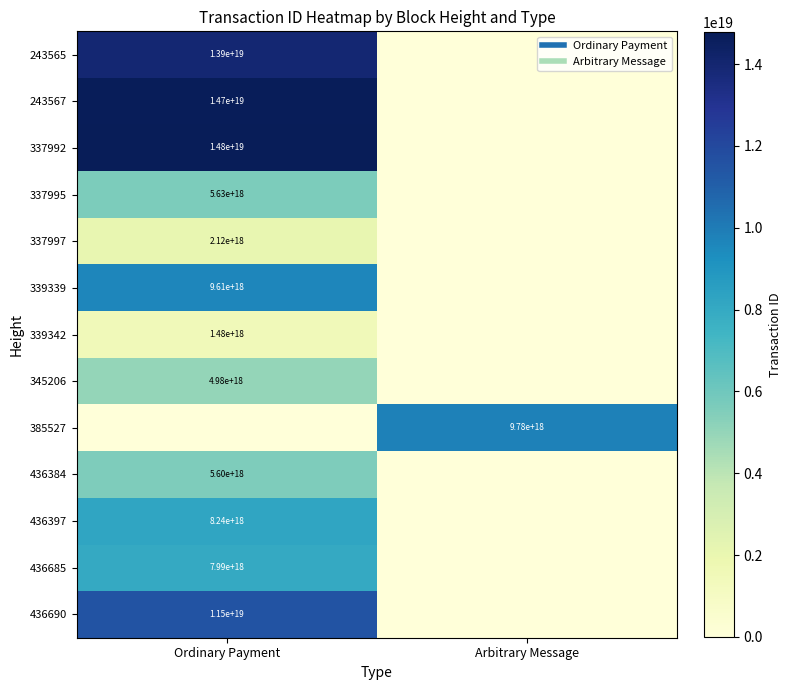

Read the 337997 value at Ordinary Payment, to the nearest 10.

2123716730526806080